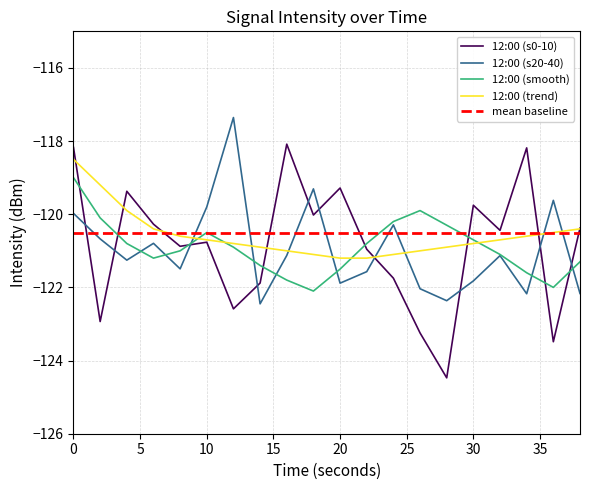

Which series has the widest spread of values?

12:00 (s0-10)